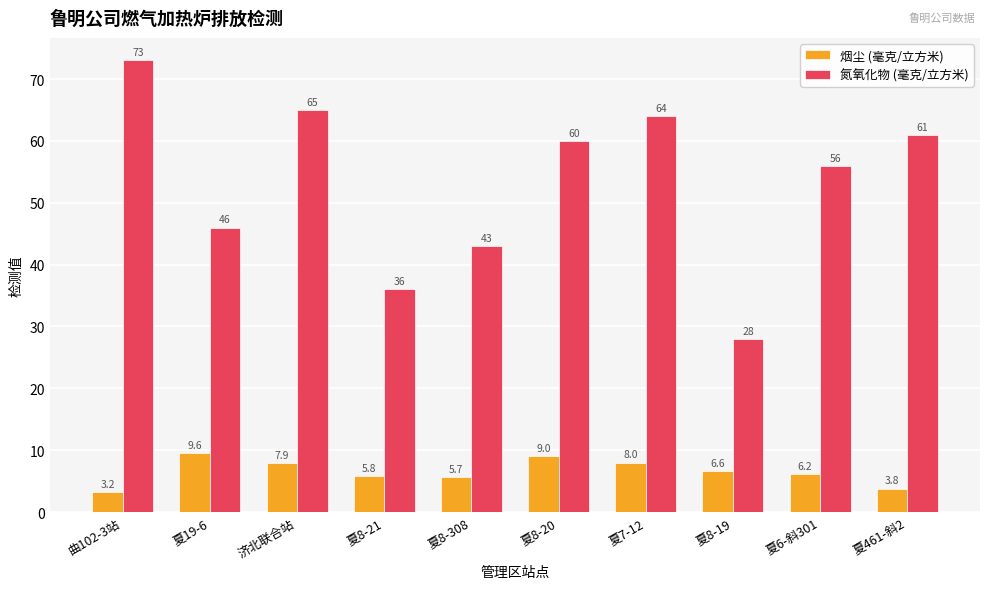

Which series has the largest total across all categories?

氮氧化物 (毫克/立方米)